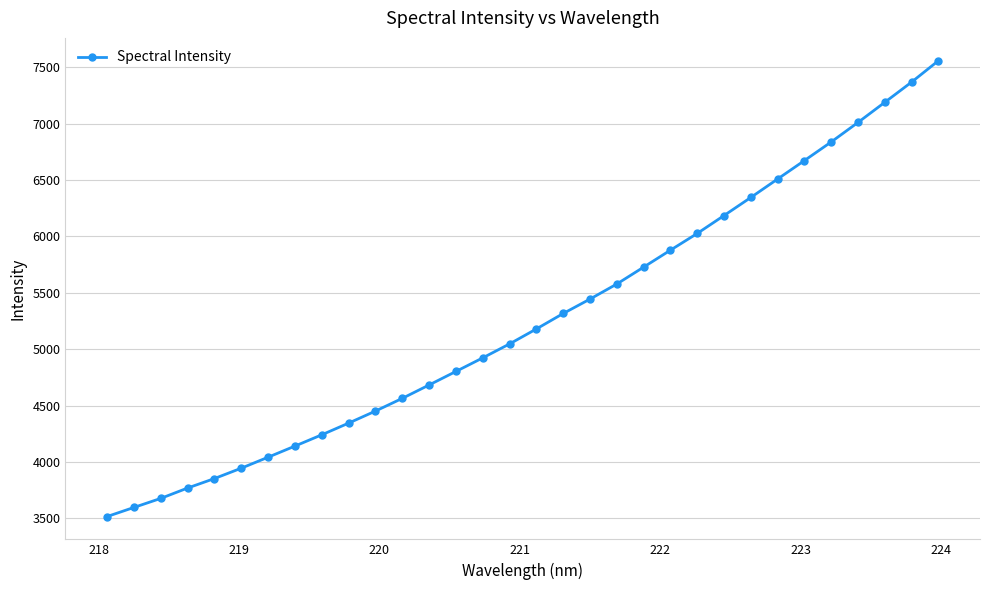

What is the value of the 24th point from the left?

6185.0